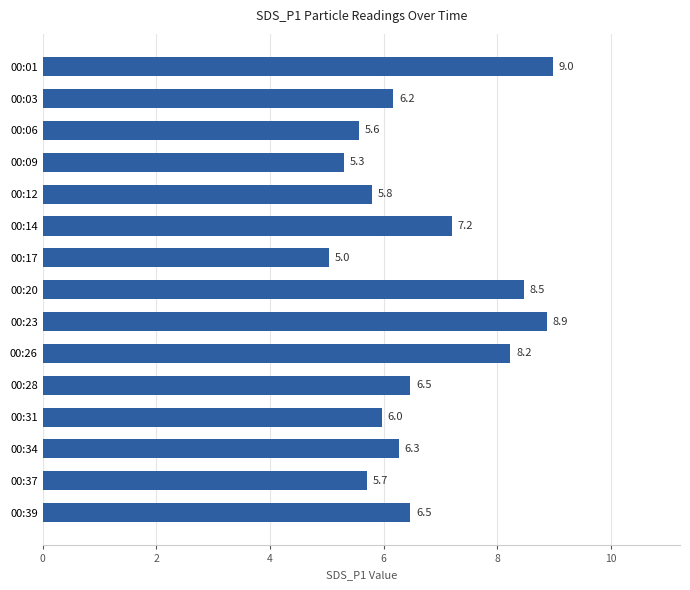

What is the difference between the maximum and minimum values?

3.9